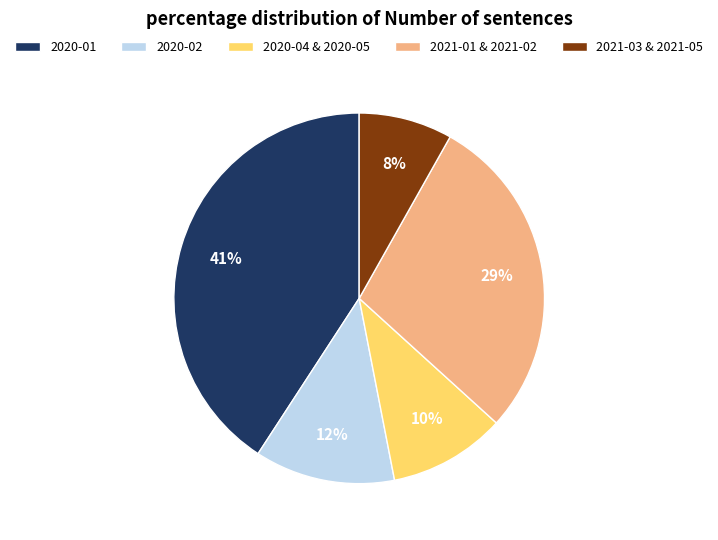

Do 2021-03 & 2021-05 and 2021-01 & 2021-02 together represent more than half of the pie?

No